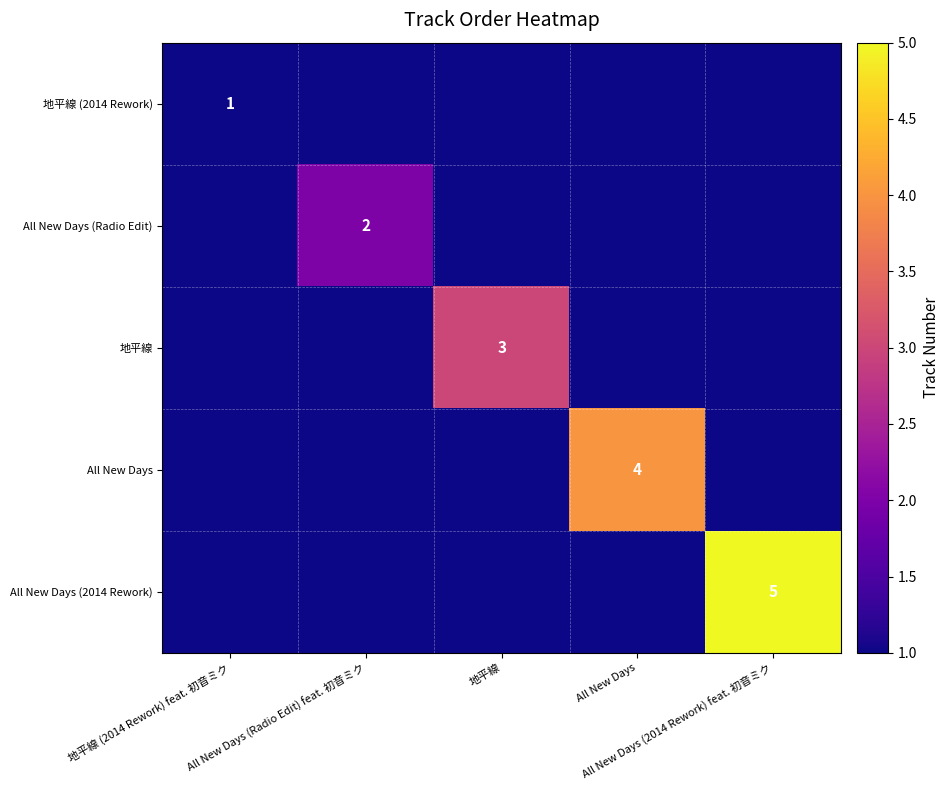

How many values in the All New Days (Radio Edit) series exceed 0?

1